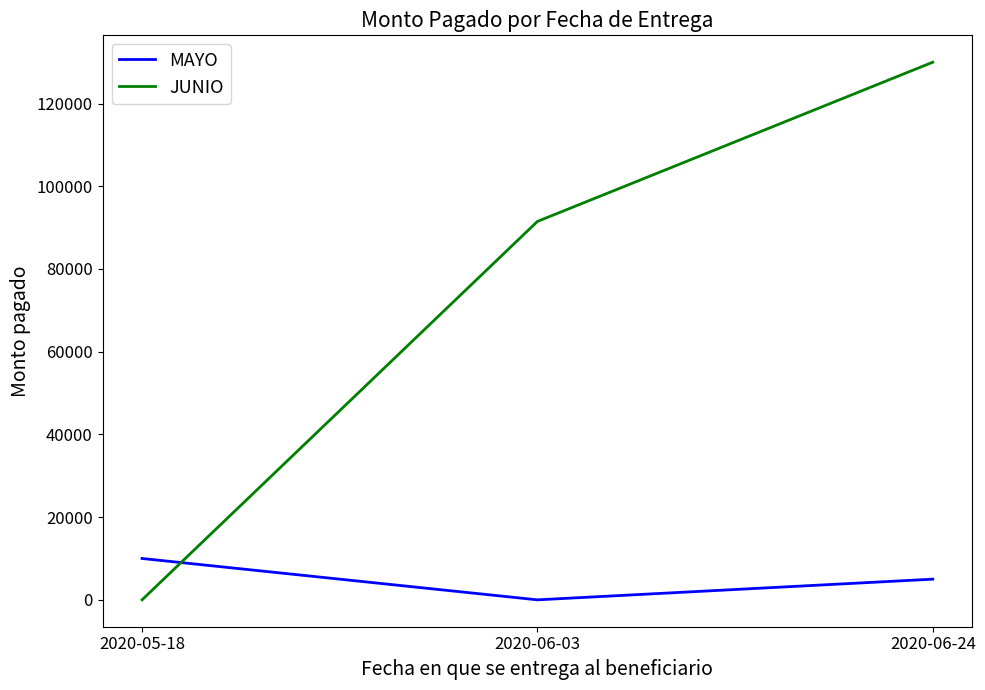

How many lines are shown in the chart?

2